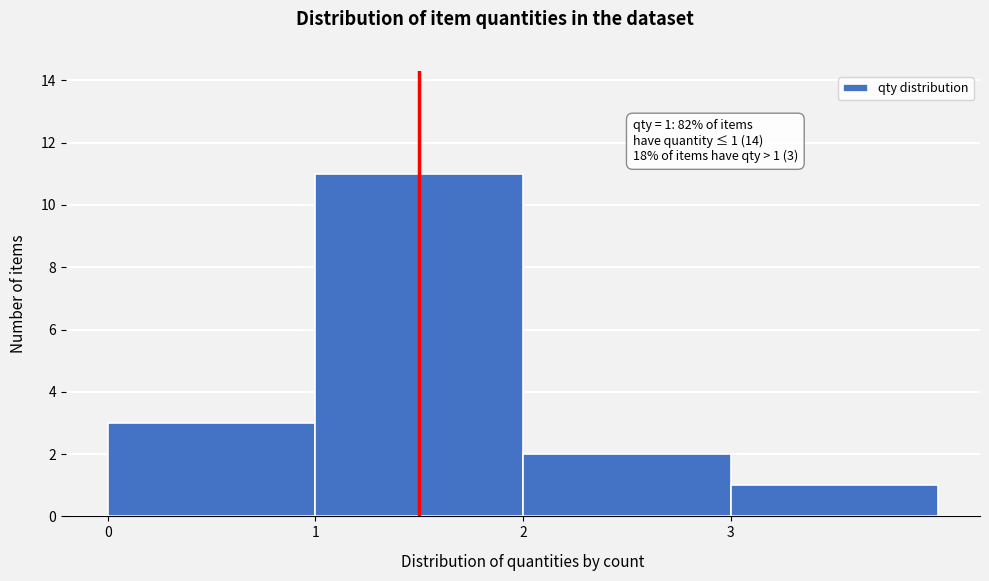

Which range on the x-axis has the tallest bar?

1 to 2